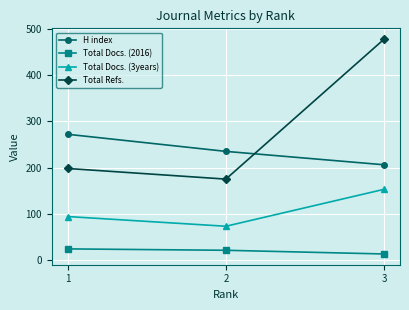

At which category does the chart reach its minimum across all series?

3